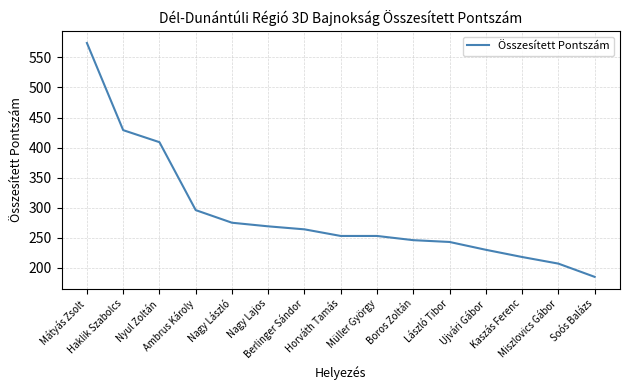

At which category does the chart reach its minimum across all series?

Soós Balázs